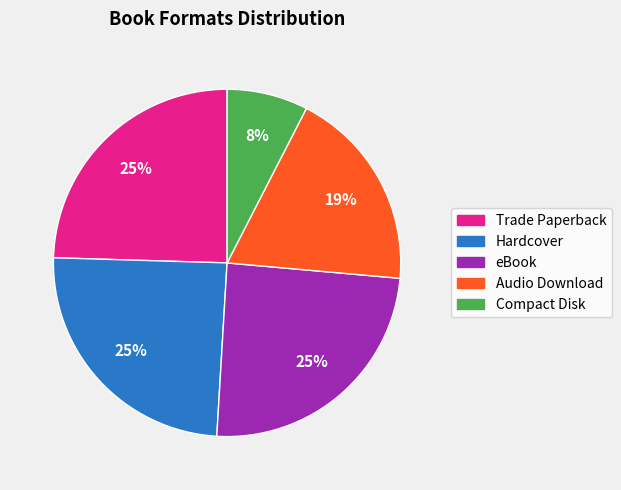

To the nearest percent, what portion does Hardcover represent?

25%